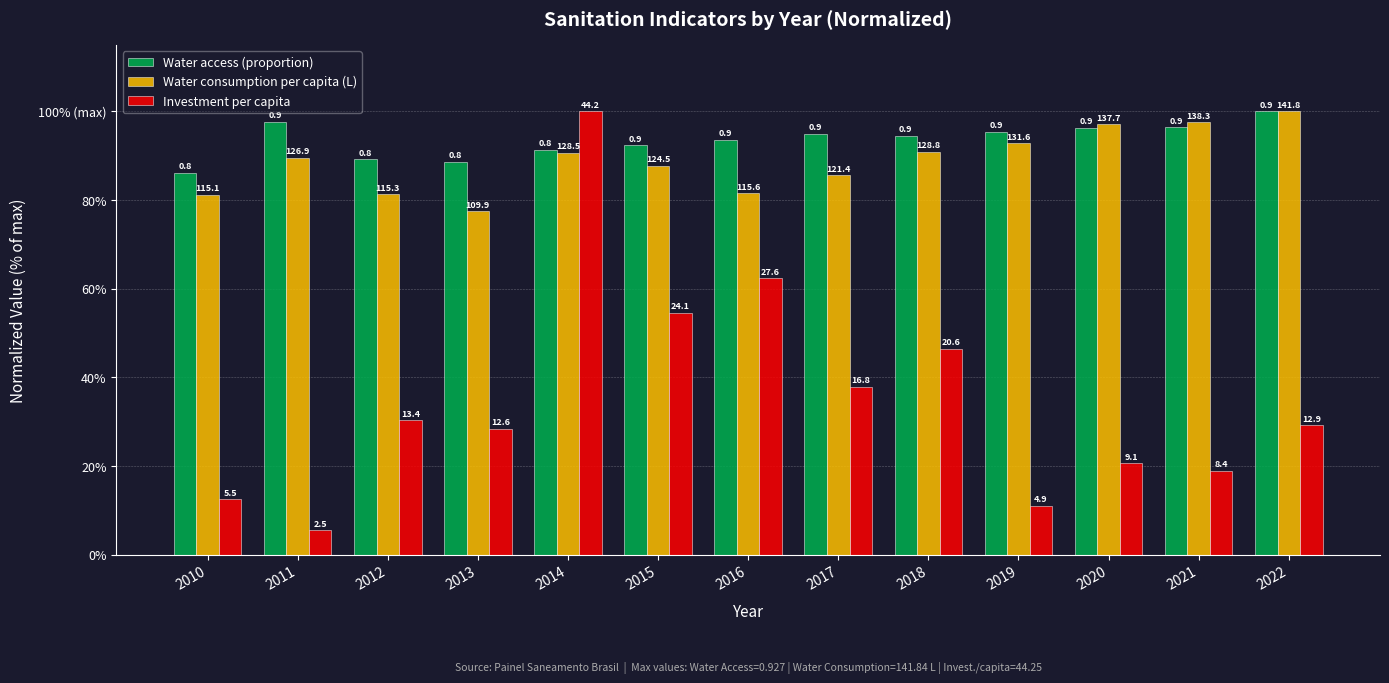

What is the sum of the Water consumption per capita (L) values at 2010 and 2019?

173.9